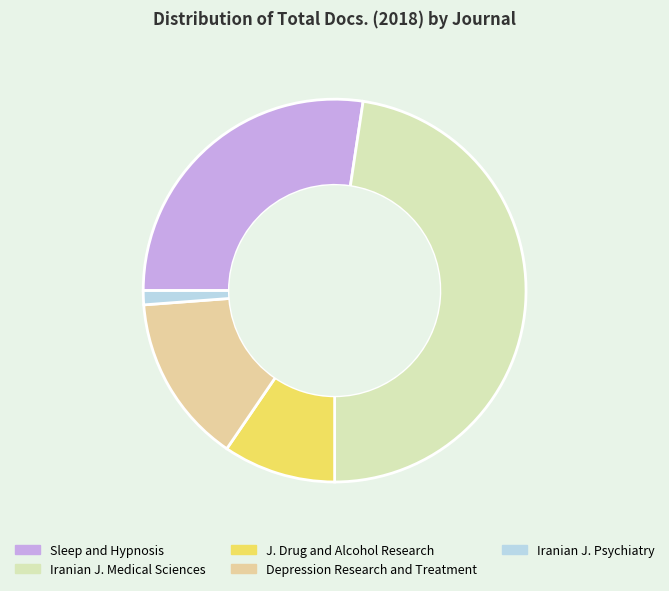

How many segments does this pie chart have?

5